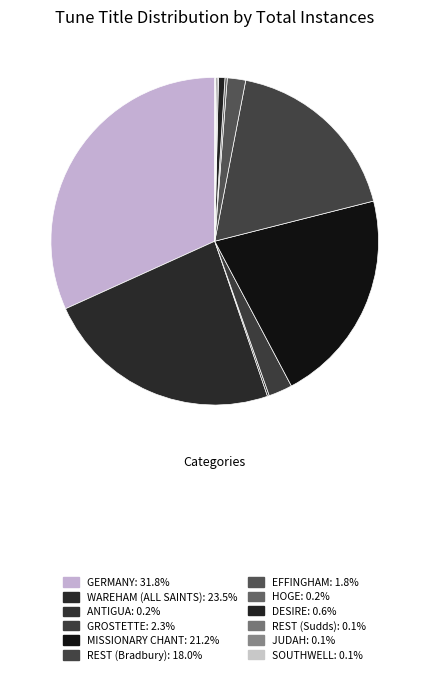

Which category has the biggest portion of the pie?

GERMANY